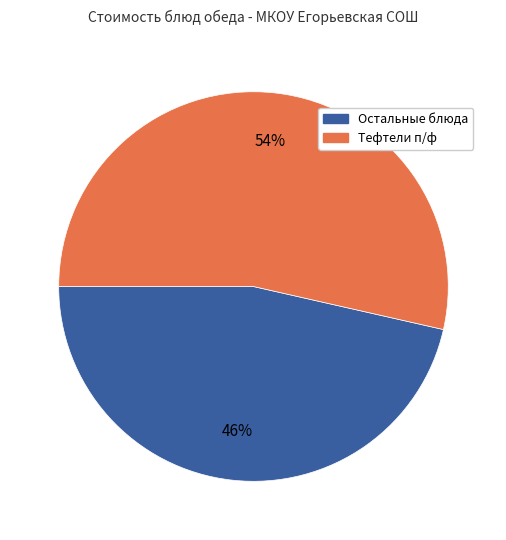

To the nearest percent, what is the average slice percentage?

50%